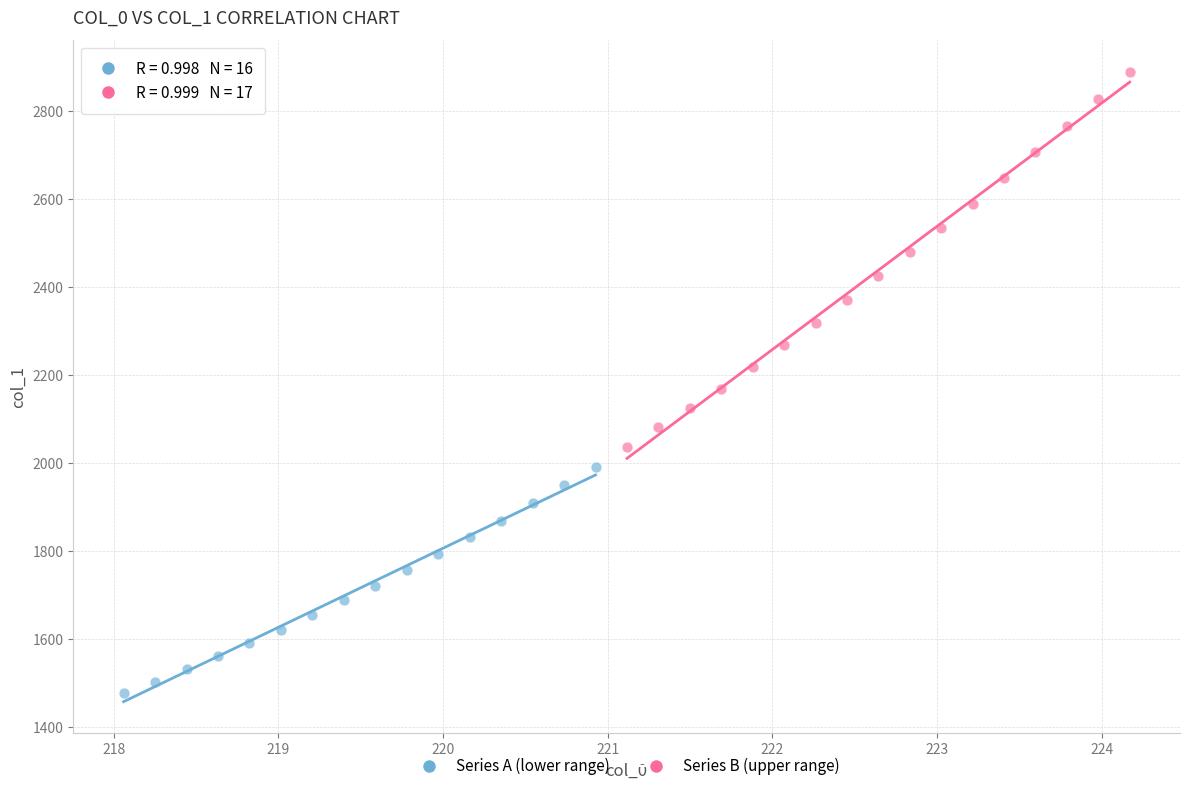

What are all the series names shown in the legend?

Series A (lower range), Series B (upper range)